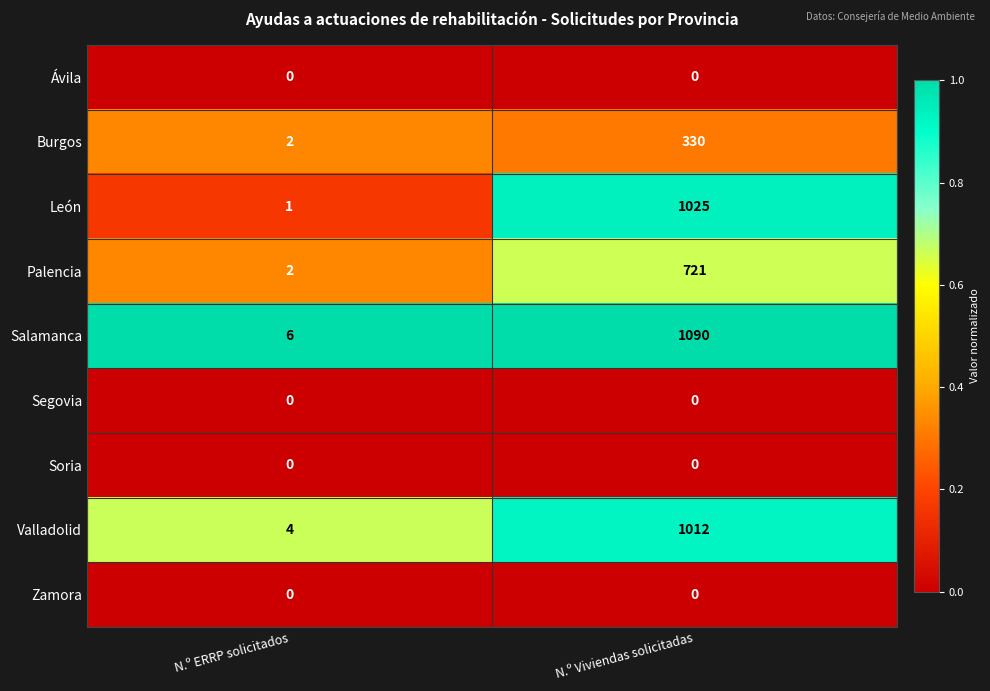

Which series has the widest spread of values?

Salamanca